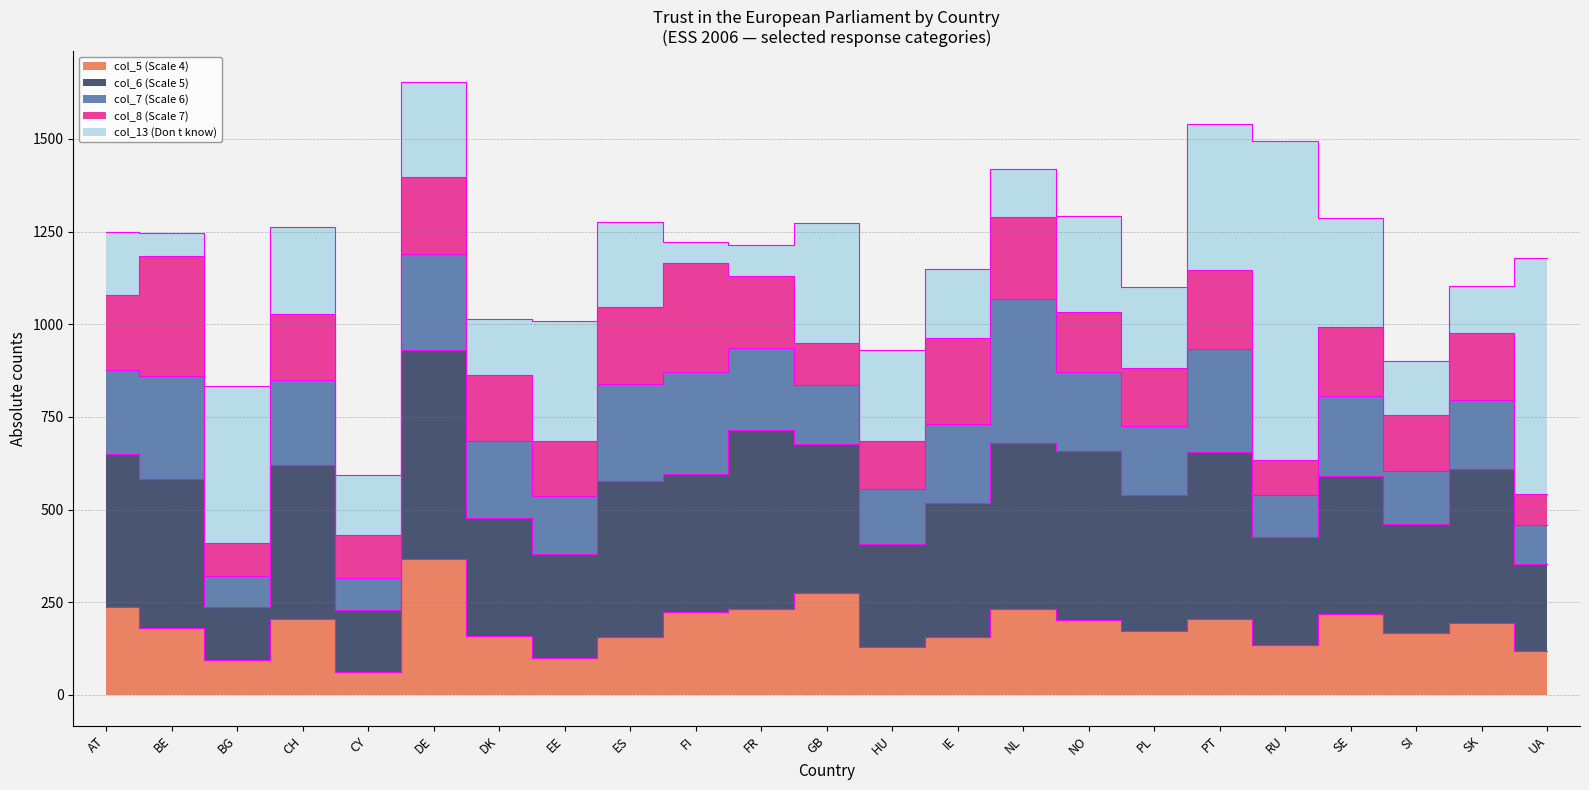

What is the difference between the col_13 (Don t know) values at GB and FI?

265